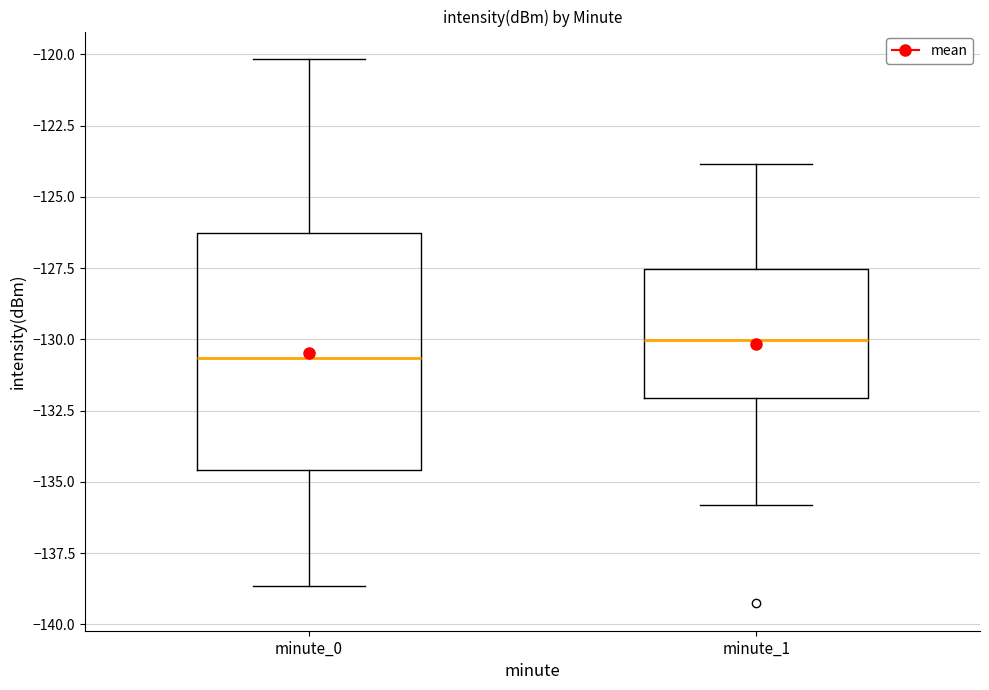

Which box's median line is the highest?

minute_1